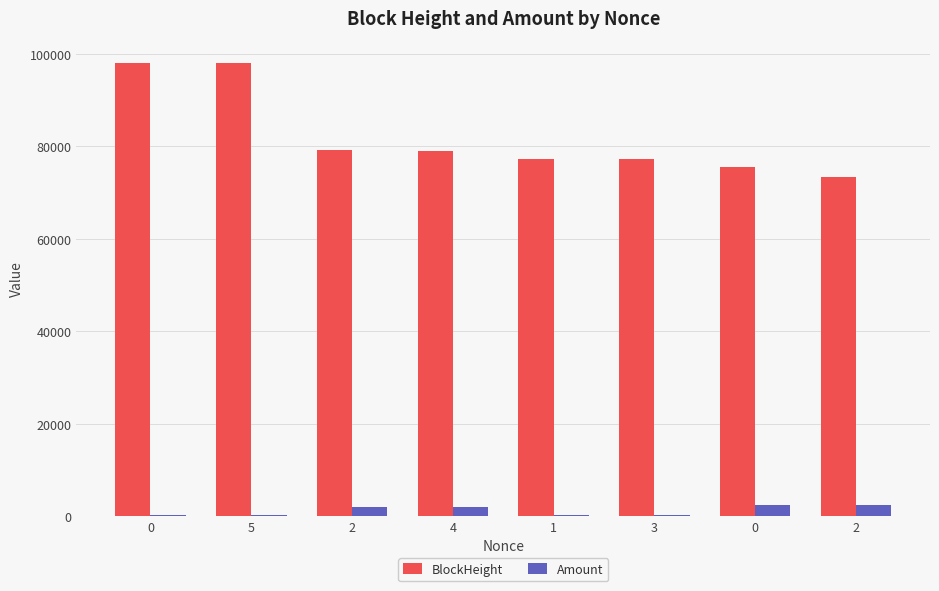

Reading right to left, extract all data points from this chart.

BlockHeight: 73445.0	75632.0	77332.0	77334.0	79014.0	79110.0	97955.0	97975.0
Amount: 2400.0	2399.0	250.0	250.0	2000.0	2000.0	279.4	279.4